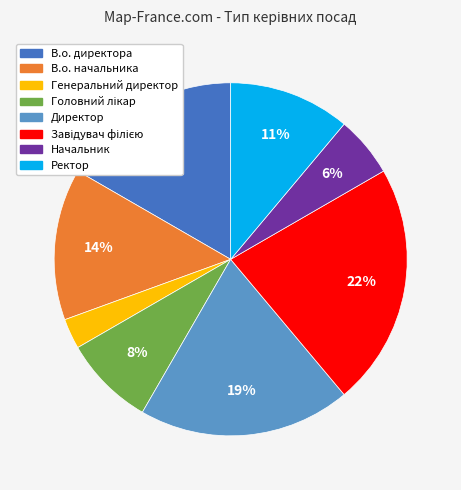

Is there a majority slice in this chart?

No